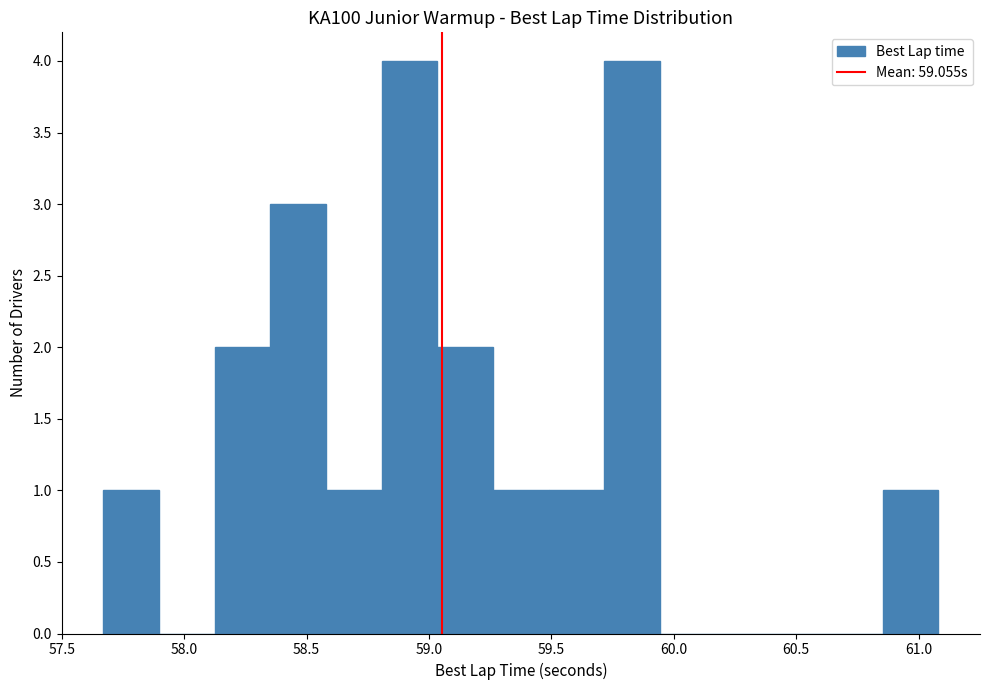

Reading left to right, list every bar in this chart as the range it spans on the x-axis followed by its height. Neither the bar edges nor the heights are printed on the chart, so give them approximately, as read against the axes.

57.65 to 57.90: 1
57.90 to 58.10: 0
58.10 to 58.35: 2
58.35 to 58.60: 3
58.60 to 58.80: 1
58.80 to 59.05: 4
59.05 to 59.25: 2
59.25 to 59.50: 1
59.50 to 59.70: 1
59.70 to 59.95: 4
59.95 to 60.15: 0
60.15 to 60.40: 0
60.40 to 60.65: 0
60.65 to 60.85: 0
60.85 to 61.10: 1